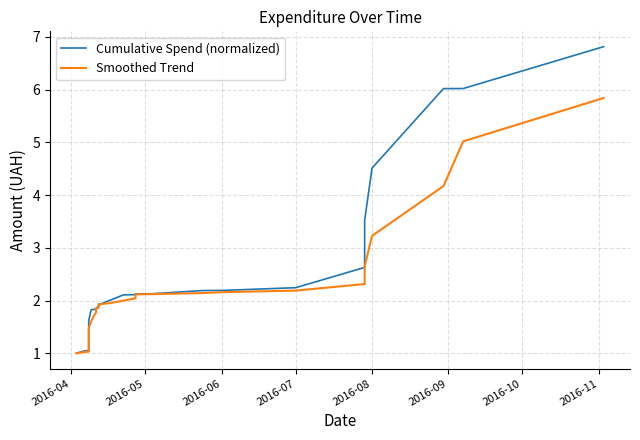

What are all the series names shown in the legend?

Cumulative Spend (normalized), Smoothed Trend